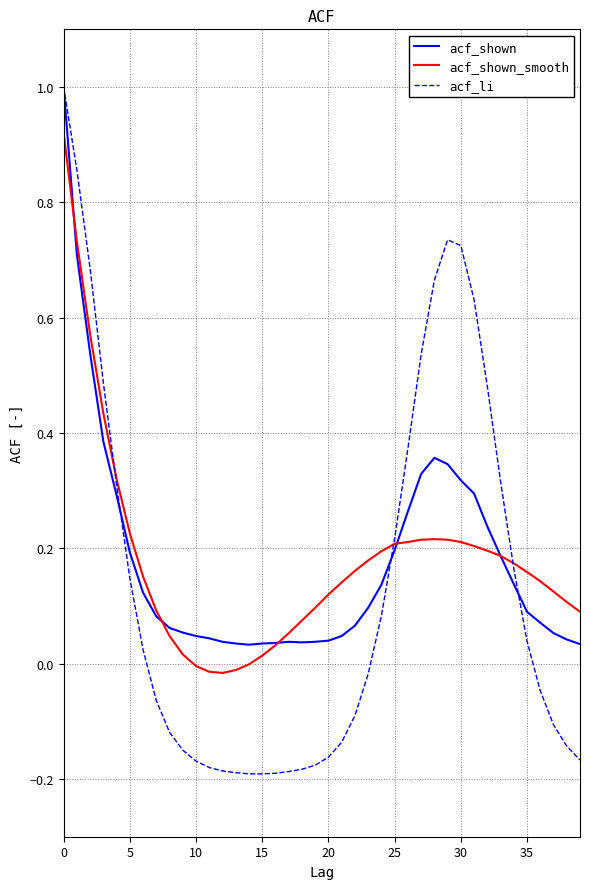

Which series ends up on top after the final intersection of acf_shown_smooth and acf_li?

acf_shown_smooth